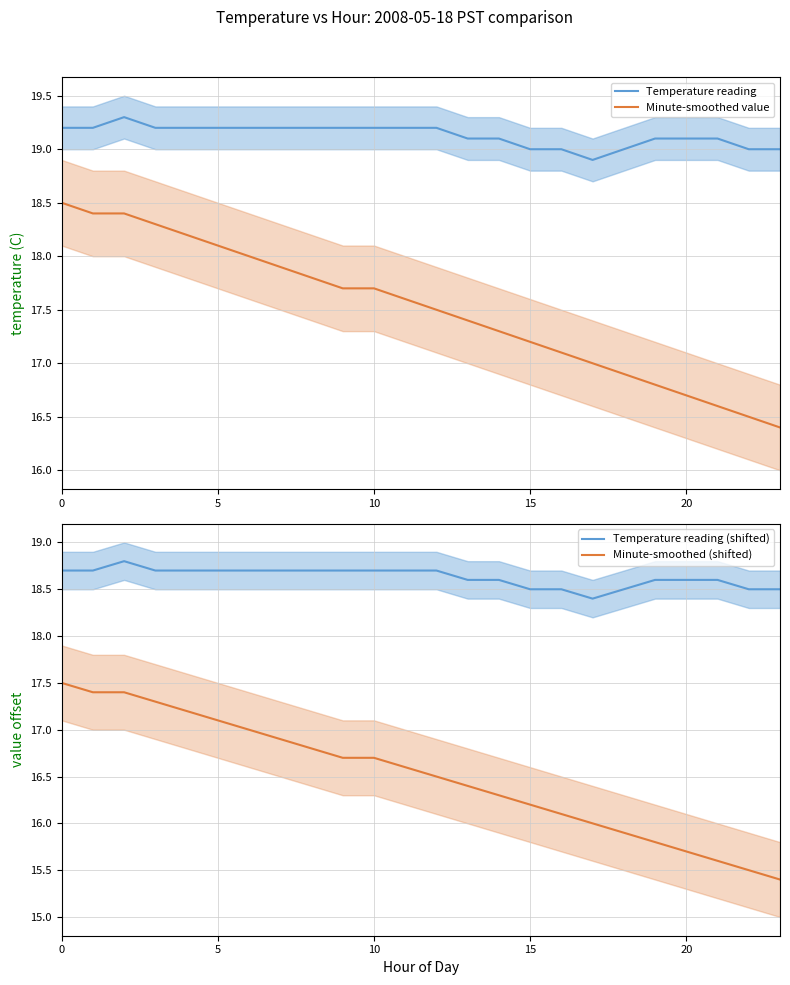

How many lines are shown in the chart?

4